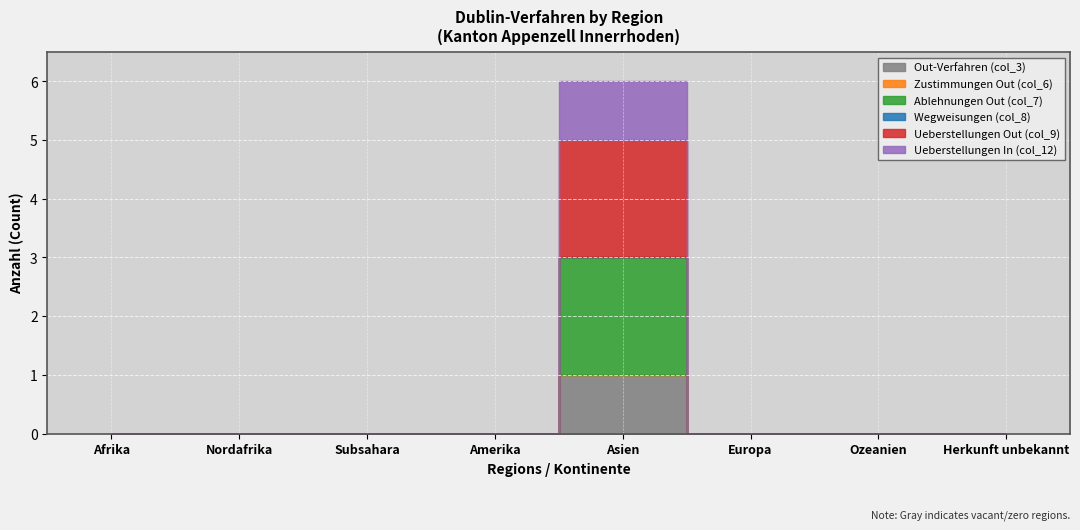

At how many categories does at least one series exceed 0?

1